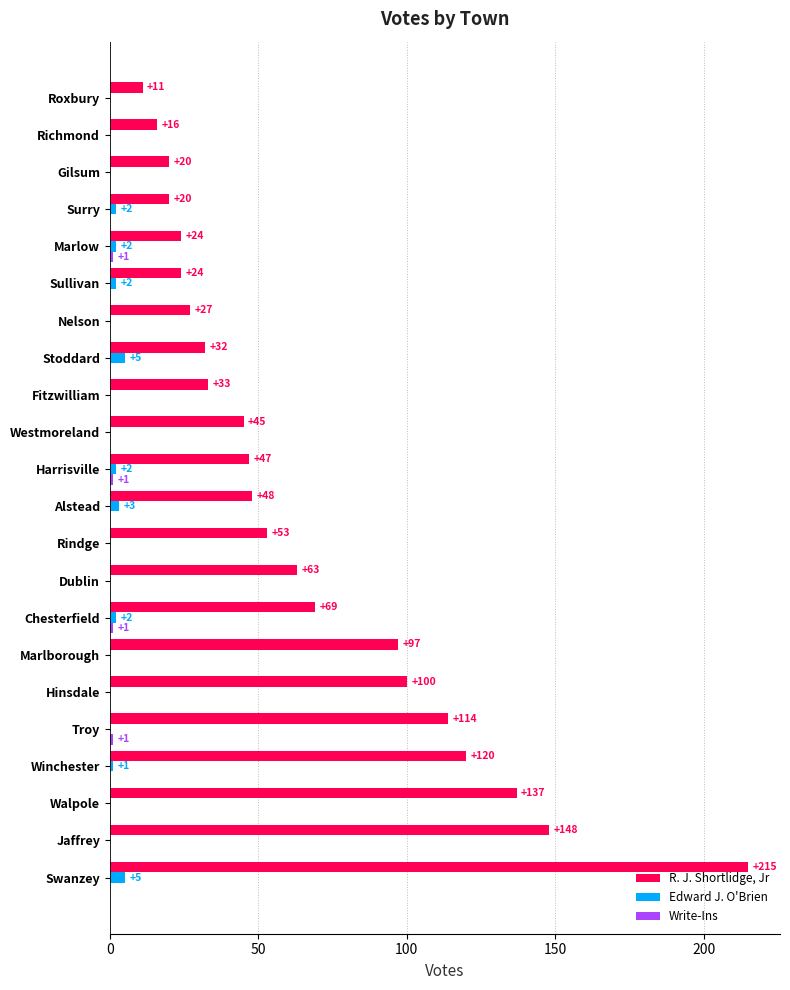

Which series has the largest total across all categories?

R. J. Shortlidge, Jr